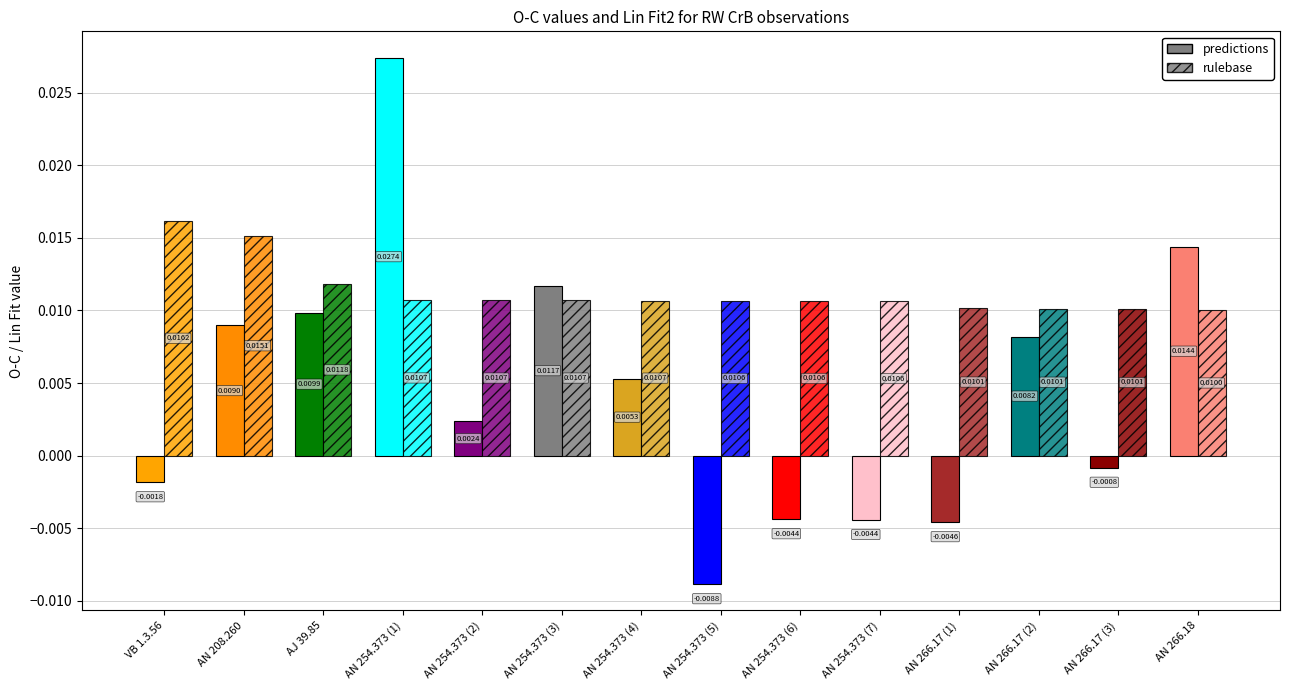

Is the value of rulebase at AN 254.373 (6) greater than the value of predictions at AN 254.373 (6)?

Yes